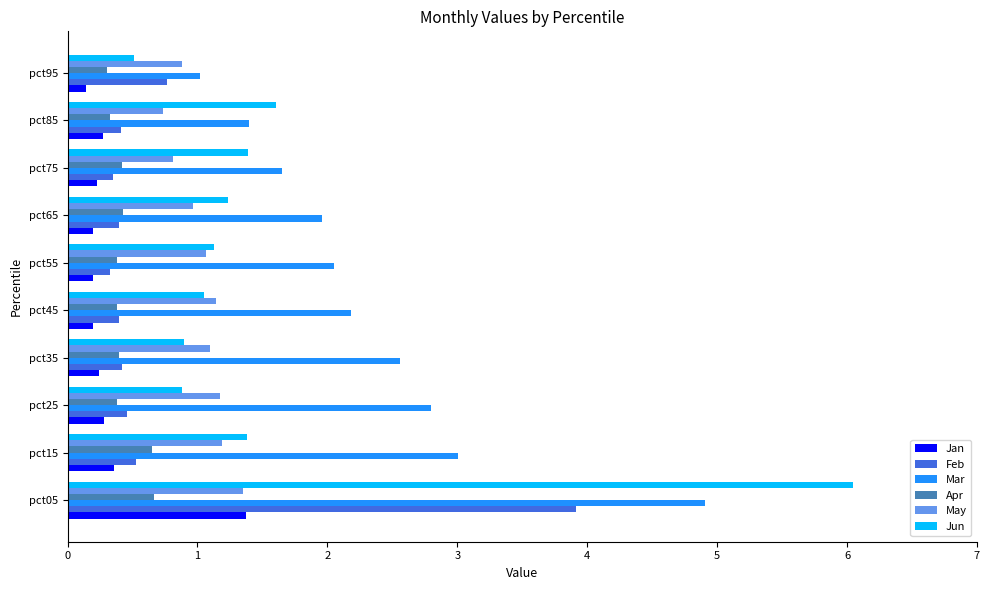

Is the value of Mar at pct55 greater than the value of Feb at pct35?

Yes